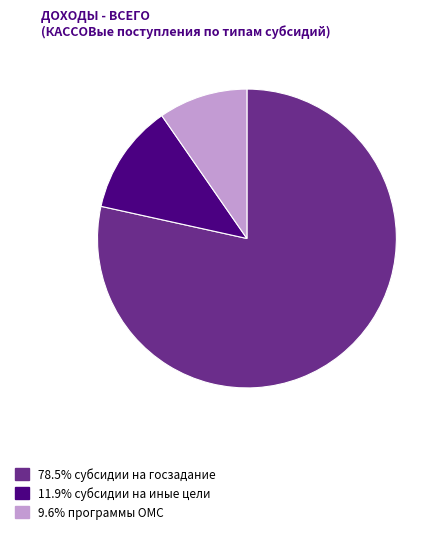

Is there a majority slice in this chart?

Yes